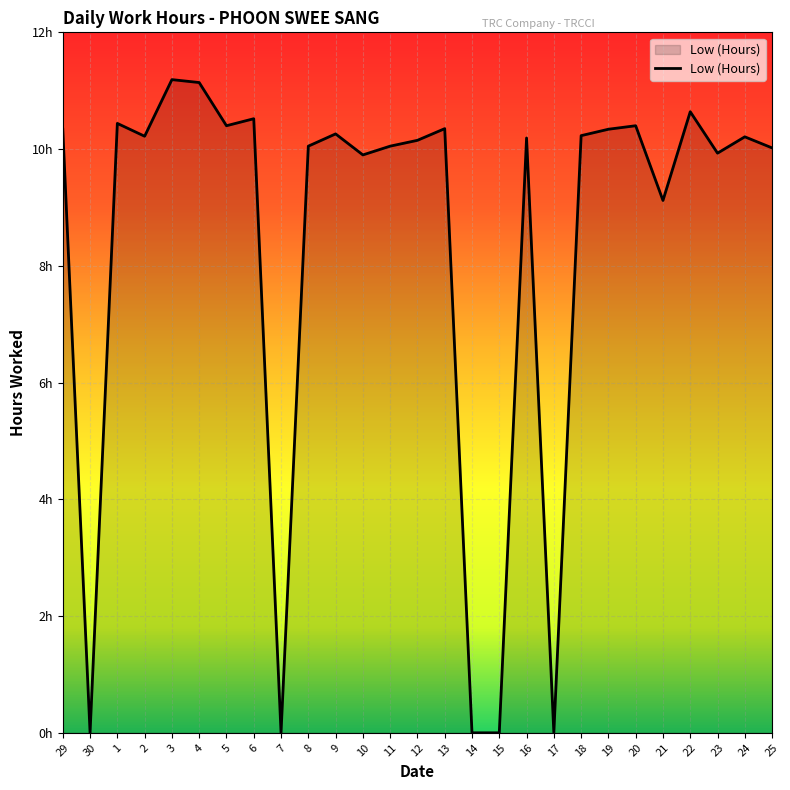

Does the chart display data point markers on the line(s)?

No